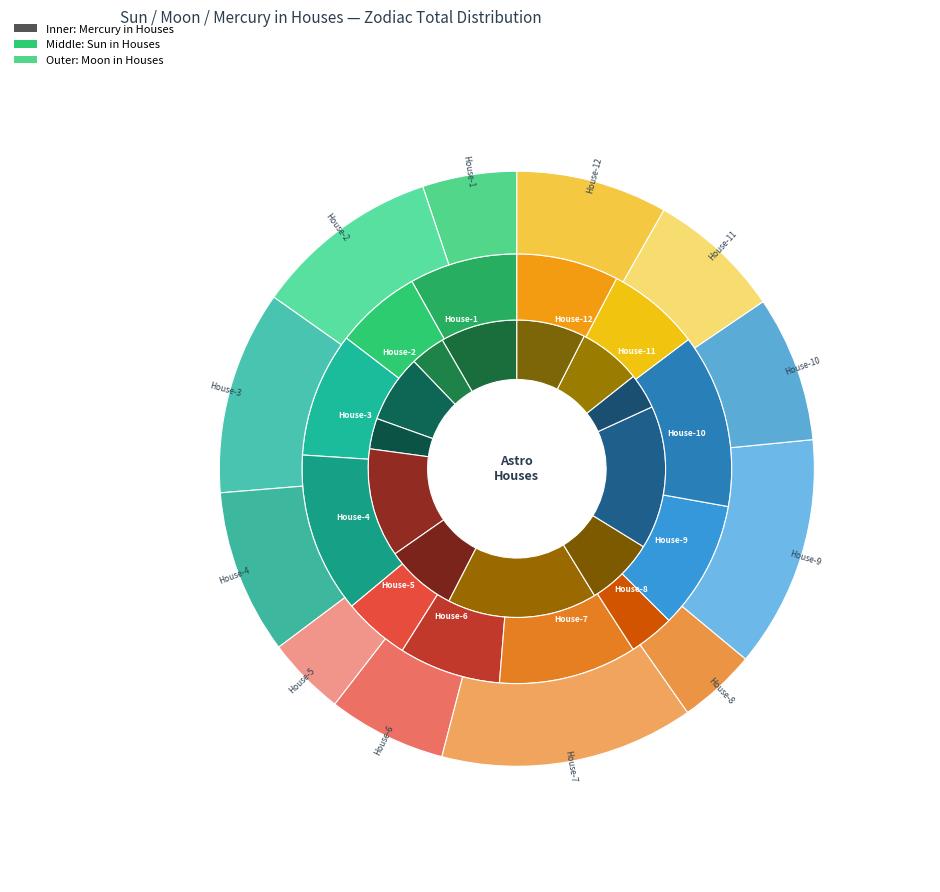

To the nearest percent, what is the difference between the House-3 and House-1 slice percentages?

1%